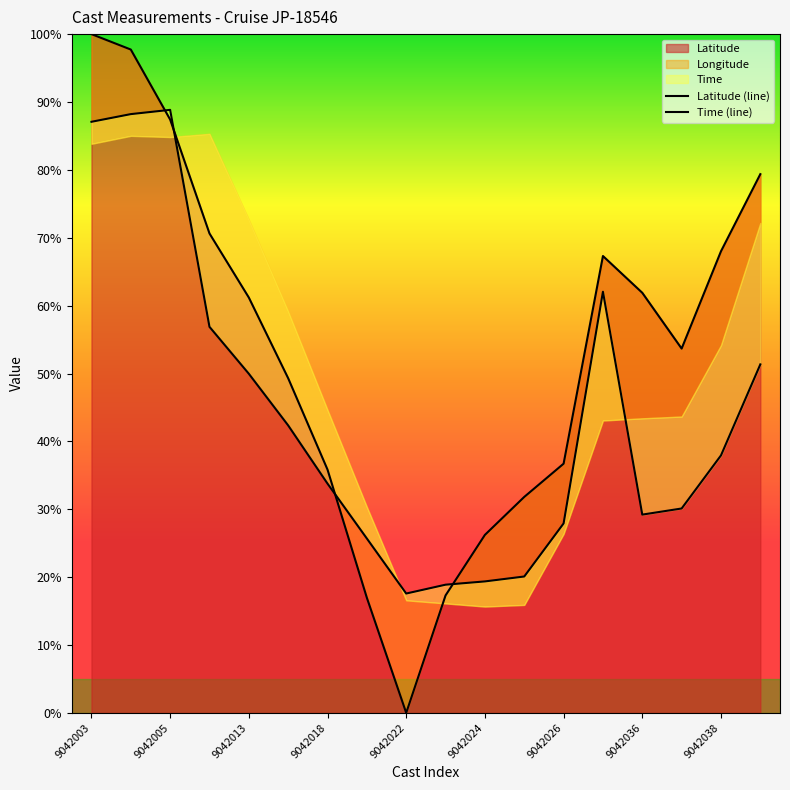

How many times do Latitude (line) and Time (line) cross each other?

4